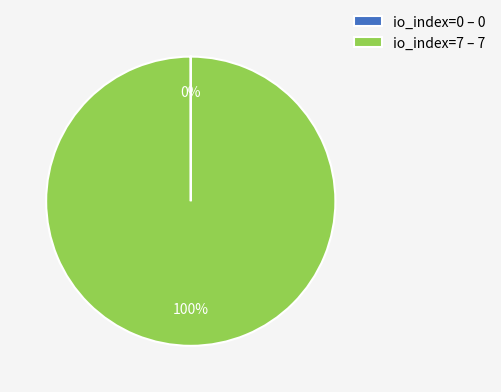

Does any single category account for the majority?

Yes